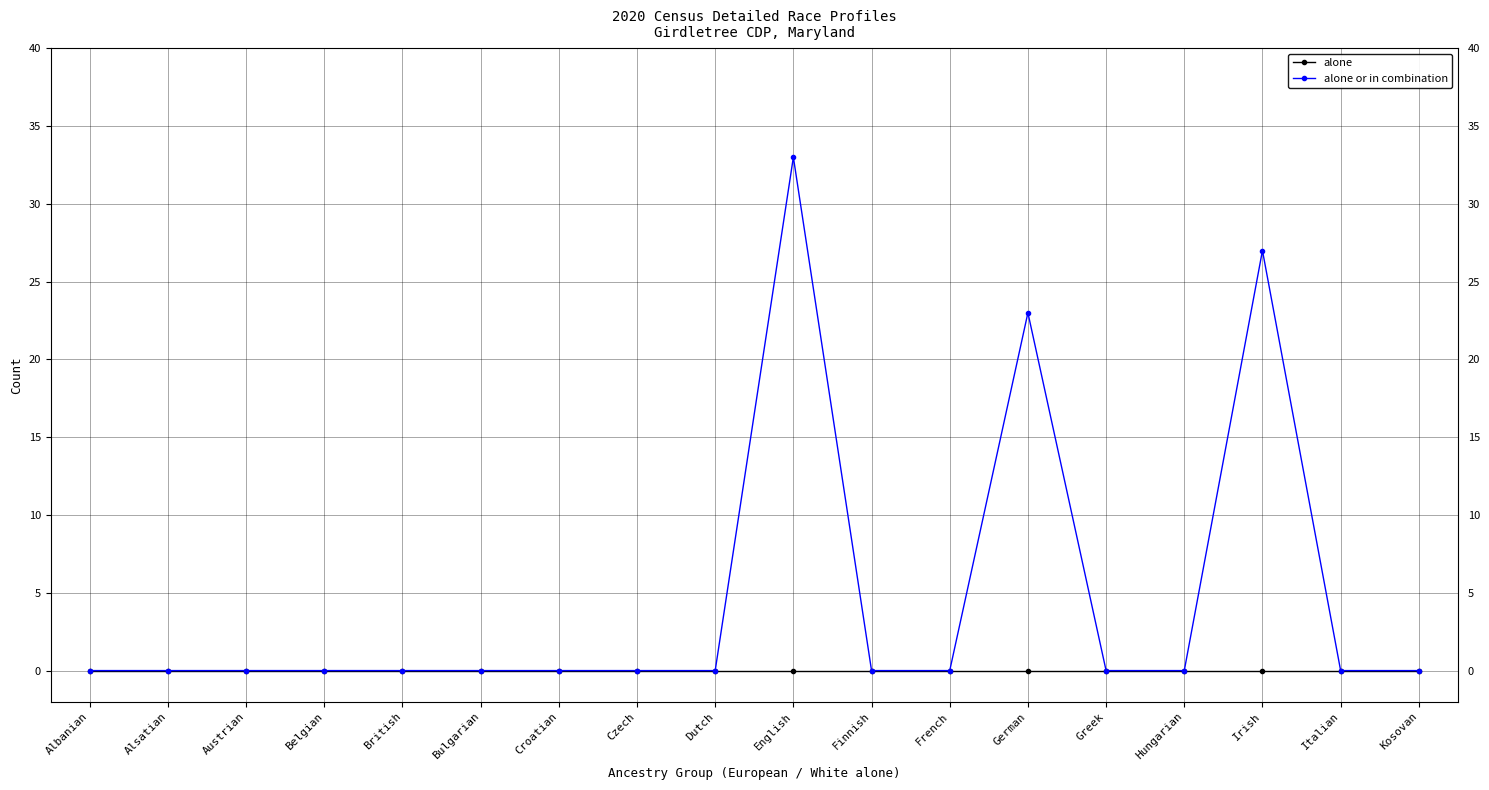

What position from the left is German?

13